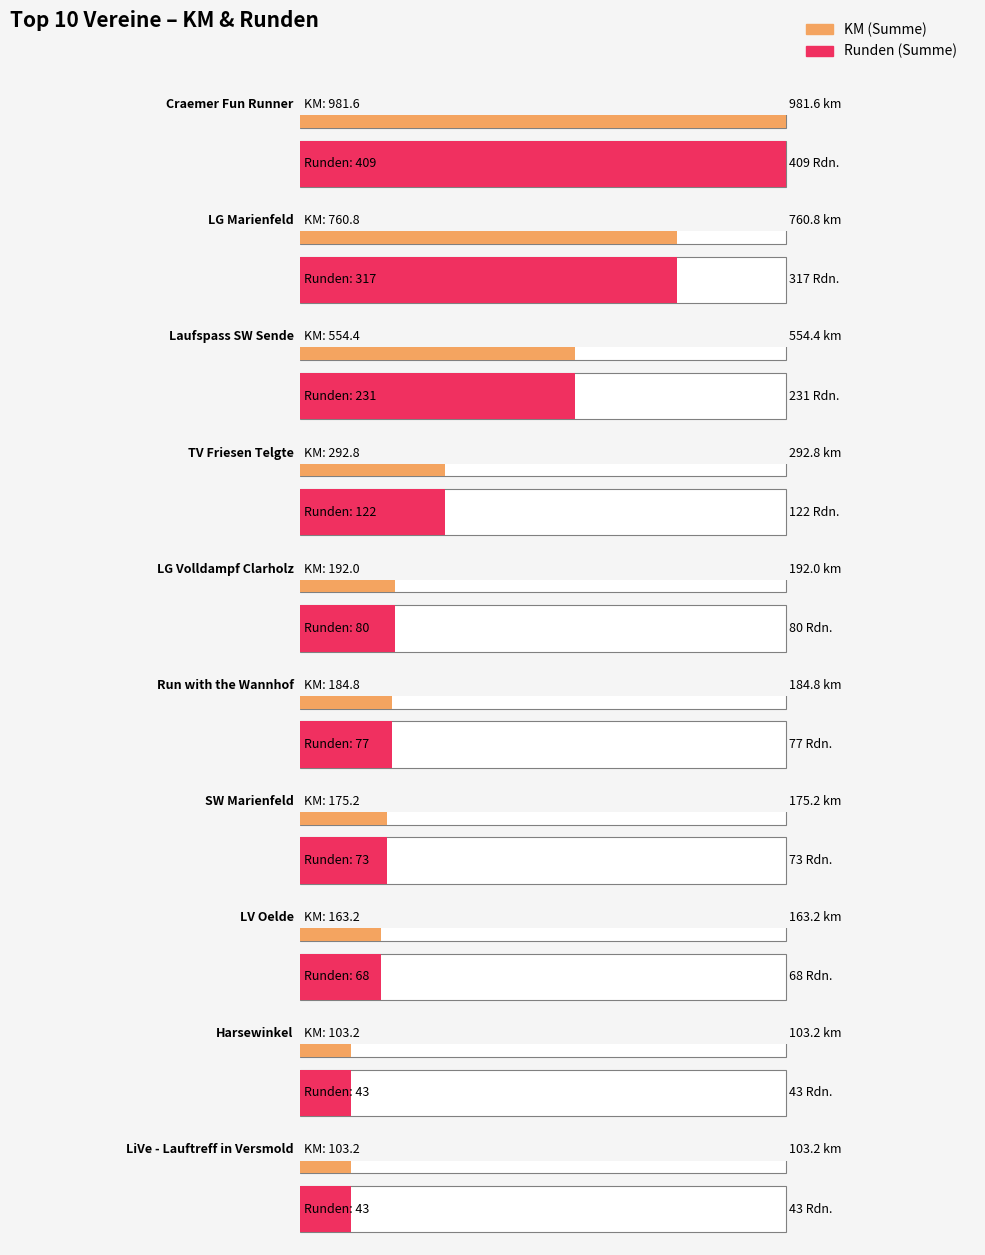

Reading right to left, transcribe all the data shown in this chart.

KM (Summe): 103.2	103.2	163.2	175.2	184.8	192.0	292.8	554.4	760.8	981.6
Runden (Summe): 43.0	43.0	68.0	73.0	77.0	80.0	122.0	231.0	317.0	409.0